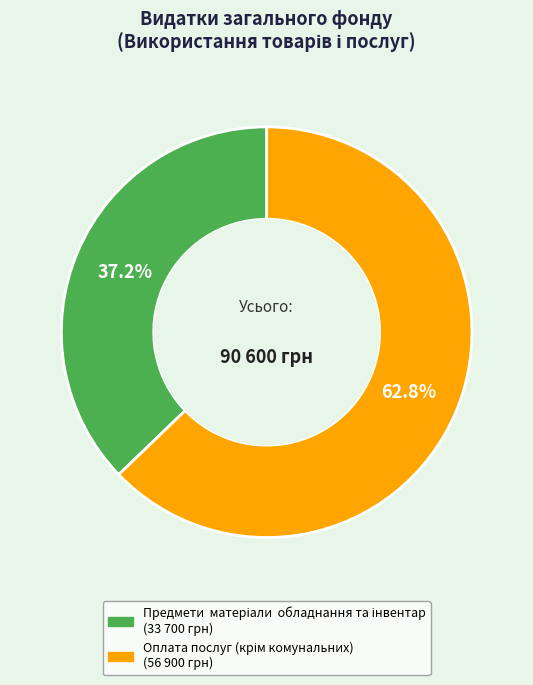

Is there a majority slice in this chart?

Yes